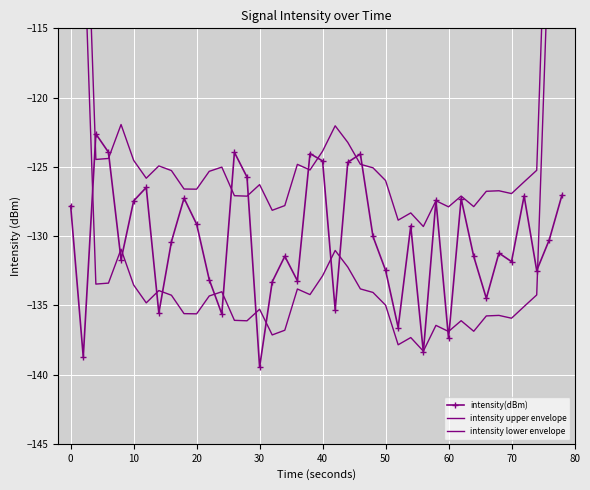

True or false: intensity(dBm) has a value of -173.4 at 0.

False